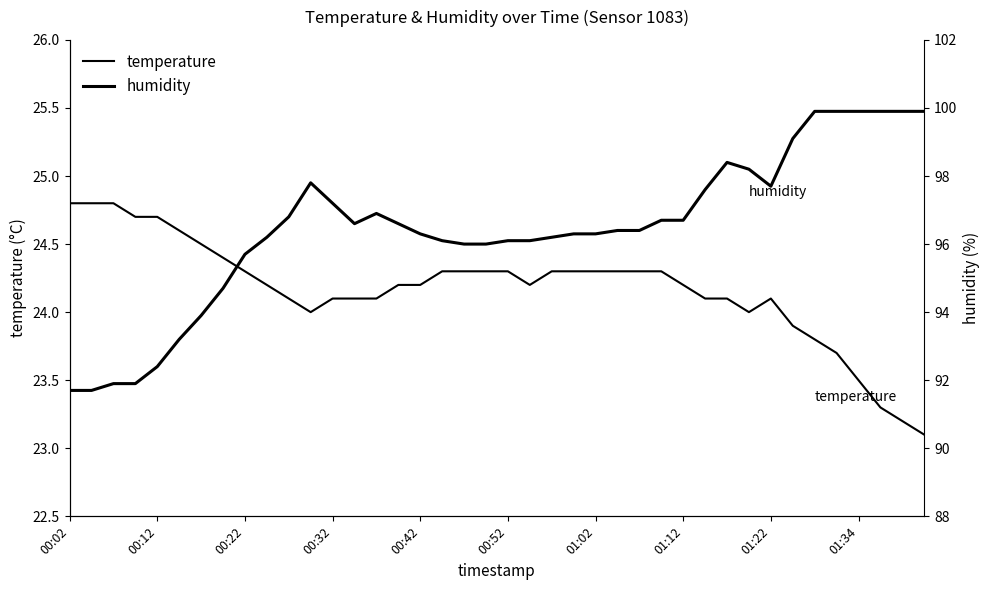

At which category does the chart reach its peak across all series?

34